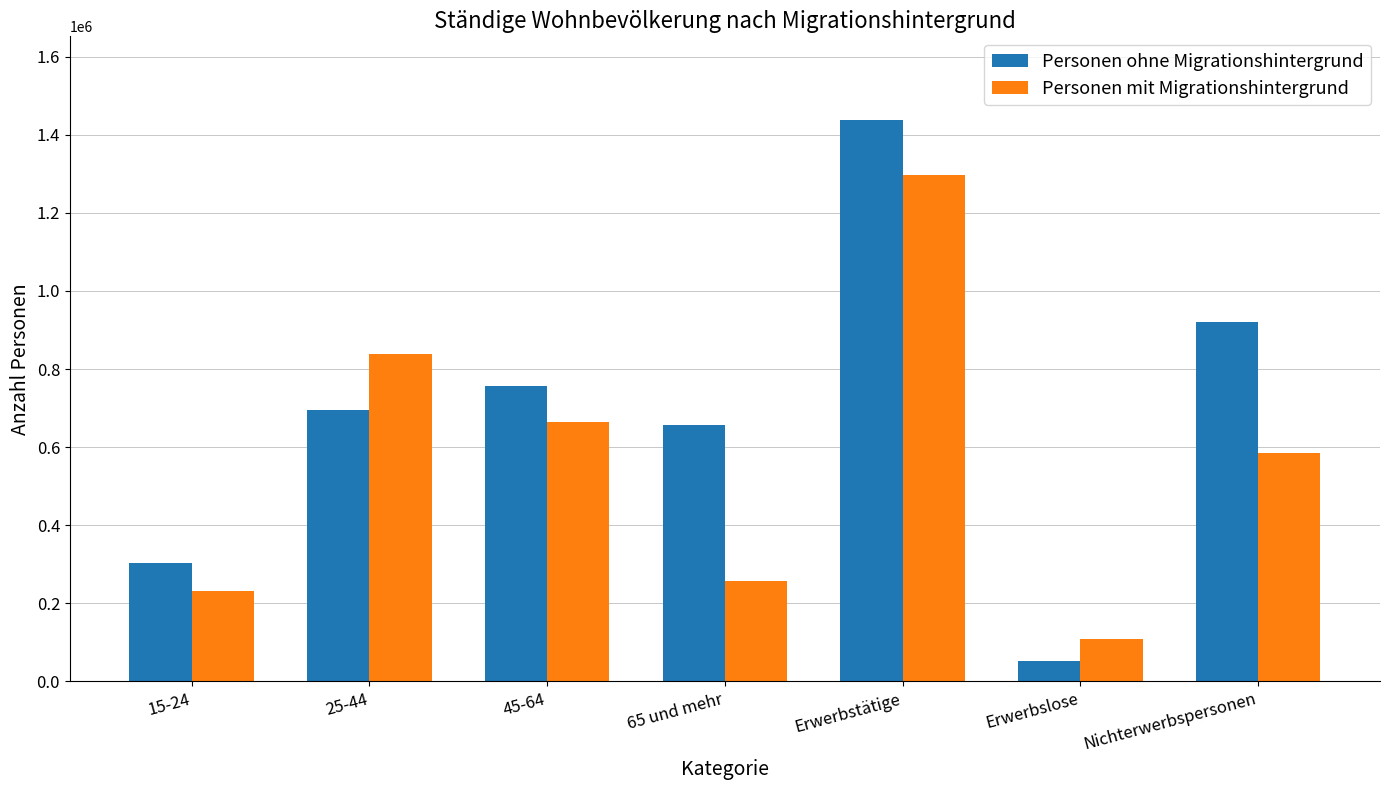

Which series has the widest spread of values?

Personen ohne Migrationshintergrund